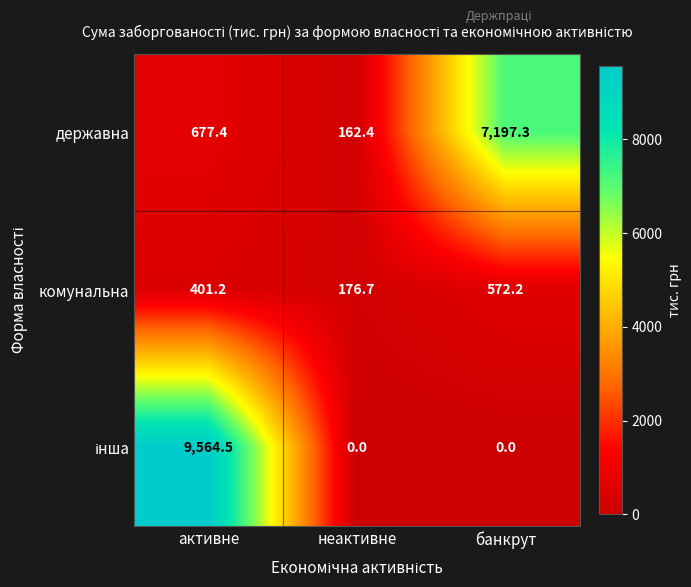

The комунальна series shows 233.3 at банкрут. True or false?

False